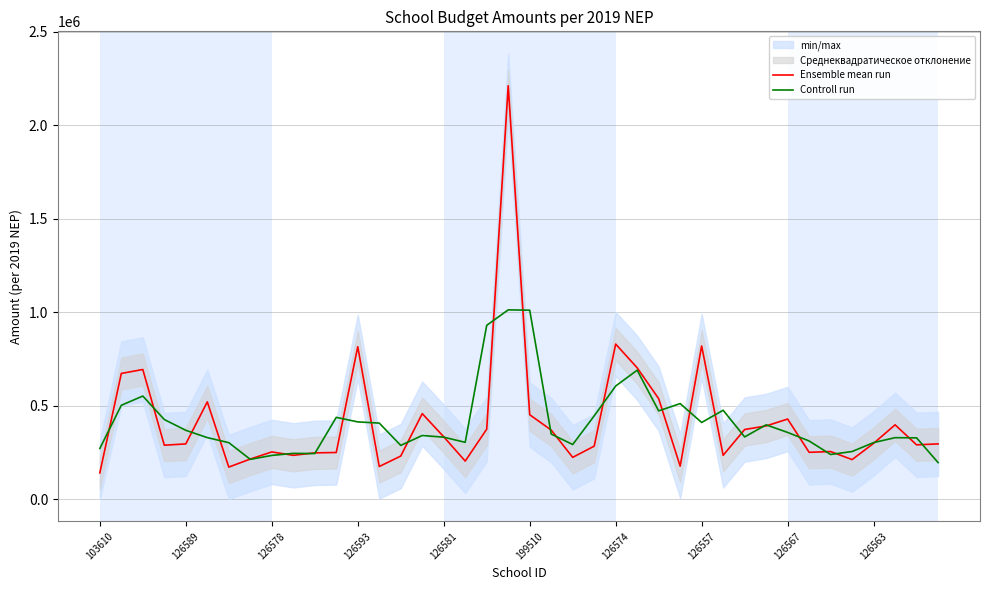

Rank the series at 22 from lowest to highest value.

Ensemble mean run, Controll run